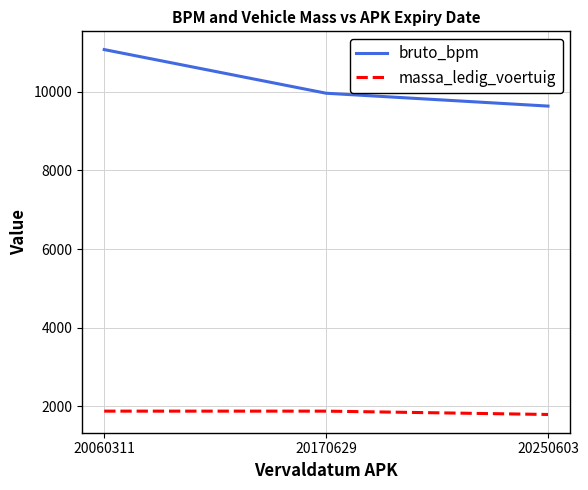

Between 20060311 and 20170629, which series saw the biggest shift?

bruto_bpm